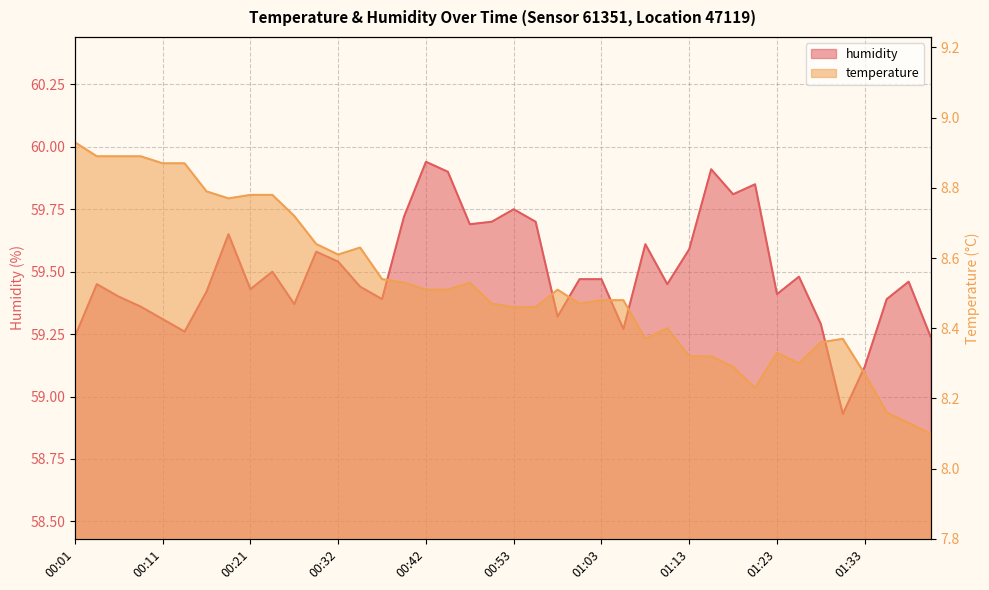

Reading right to left, extract all data points from this chart.

temperature: 01:40=8.1	01:38=8.1	01:35=8.2	01:33=8.3	01:30=8.4	01:28=8.4	01:25=8.3	01:23=8.3	01:20=8.2	01:18=8.3	01:15=8.3	01:13=8.3	01:10=8.4	01:08=8.4	01:05=8.5	01:03=8.5	01:00=8.5	00:58=8.5	00:55=8.5	00:53=8.5	00:50=8.5	00:48=8.5	00:45=8.5	00:42=8.5	00:40=8.5	00:37=8.5	00:34=8.6	00:32=8.6	00:29=8.6	00:26=8.7	00:24=8.8	00:21=8.8	00:18=8.8	00:16=8.8	00:13=8.9	00:11=8.9	00:08=8.9	00:06=8.9	00:03=8.9	00:01=8.9
humidity: 01:40=59.2	01:38=59.5	01:35=59.4	01:33=59.1	01:30=58.9	01:28=59.3	01:25=59.5	01:23=59.4	01:20=59.9	01:18=59.8	01:15=59.9	01:13=59.6	01:10=59.5	01:08=59.6	01:05=59.3	01:03=59.5	01:00=59.5	00:58=59.3	00:55=59.7	00:53=59.8	00:50=59.7	00:48=59.7	00:45=59.9	00:42=59.9	00:40=59.7	00:37=59.4	00:34=59.4	00:32=59.5	00:29=59.6	00:26=59.4	00:24=59.5	00:21=59.4	00:18=59.6	00:16=59.4	00:13=59.3	00:11=59.3	00:08=59.4	00:06=59.4	00:03=59.5	00:01=59.2